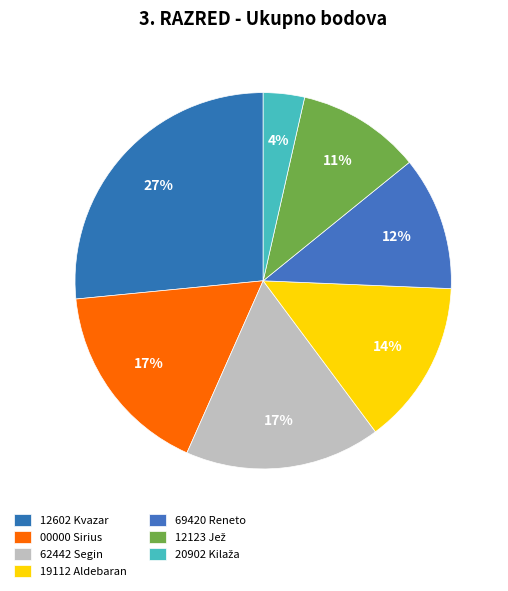

Count the number of slices in the pie.

7